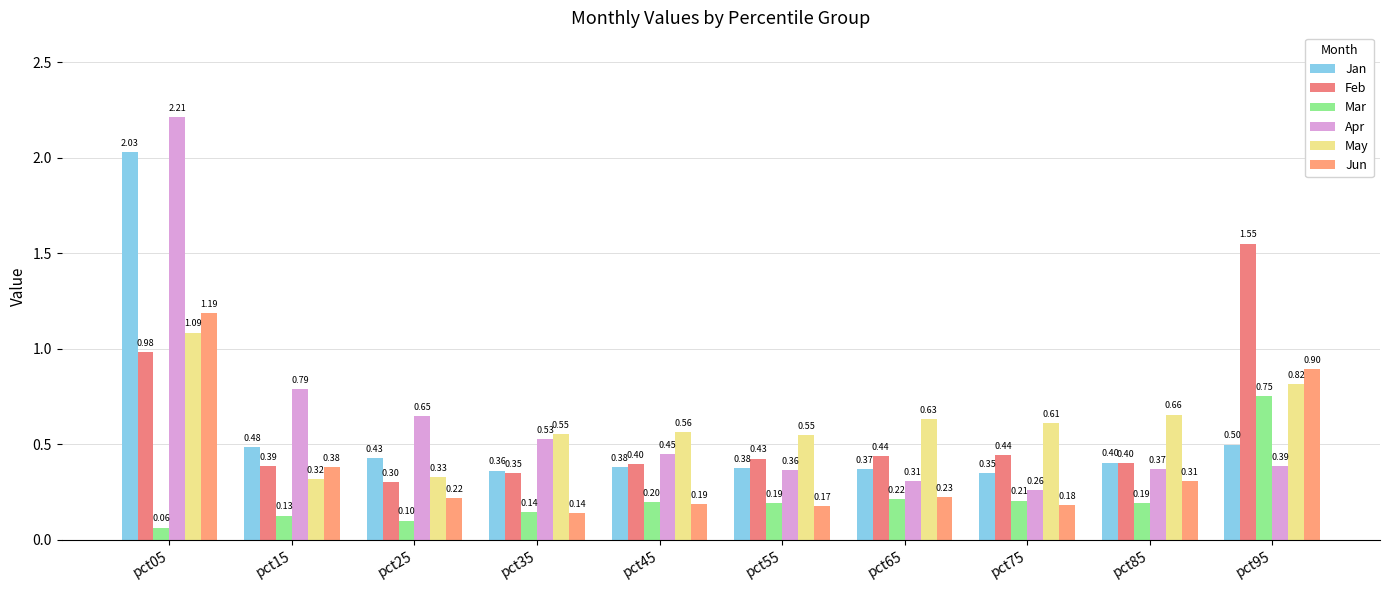

Between pct95 and pct35, which is larger?

pct95